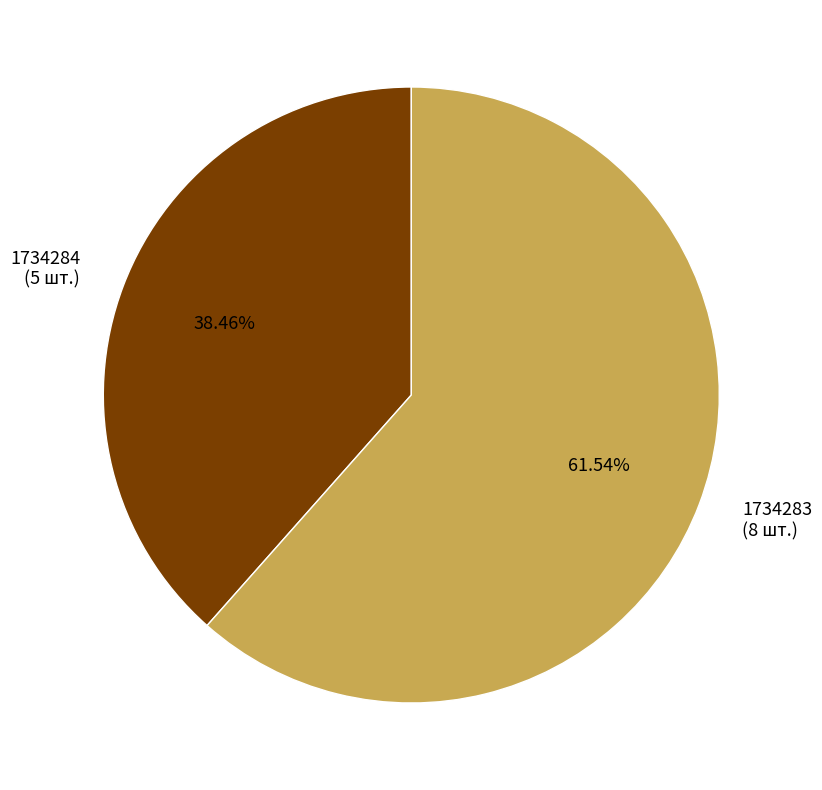

To the nearest percent, what is the combined percentage of 1734284 and 1734283?

100%